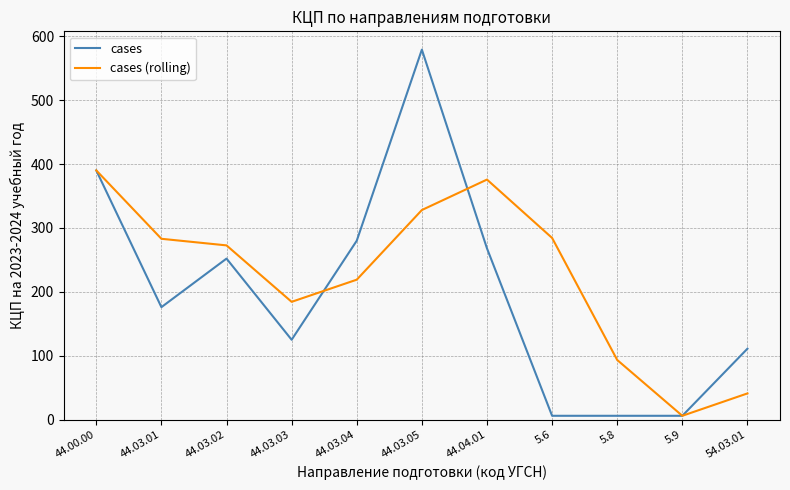

At how many categories does at least one series exceed 473?

1